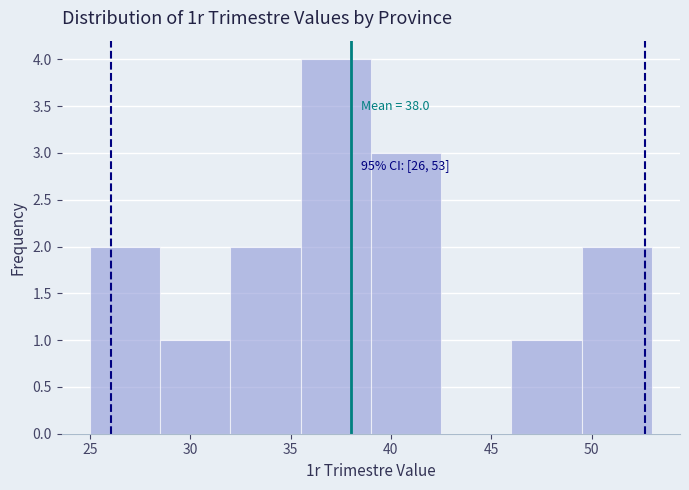

Which range on the x-axis has the tallest bar?

35.5 to 39.0